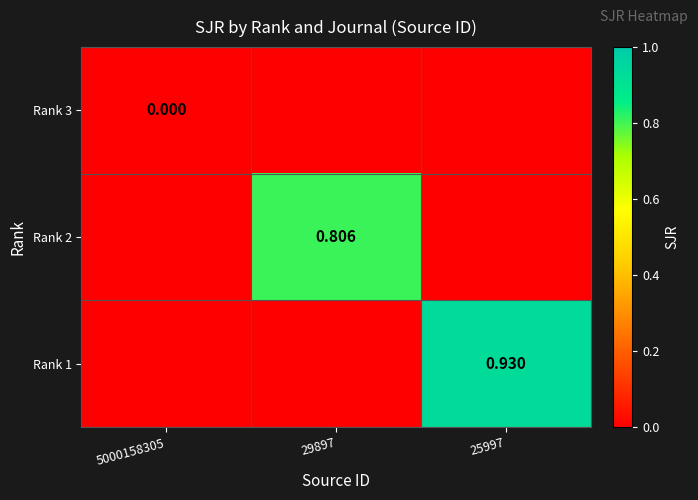

Count the number of categories in the chart.

3